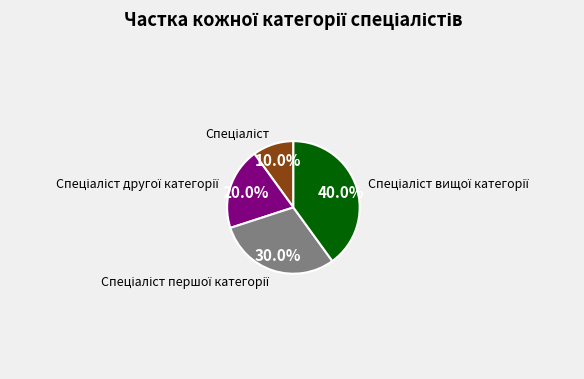

How many segments does this pie chart have?

4